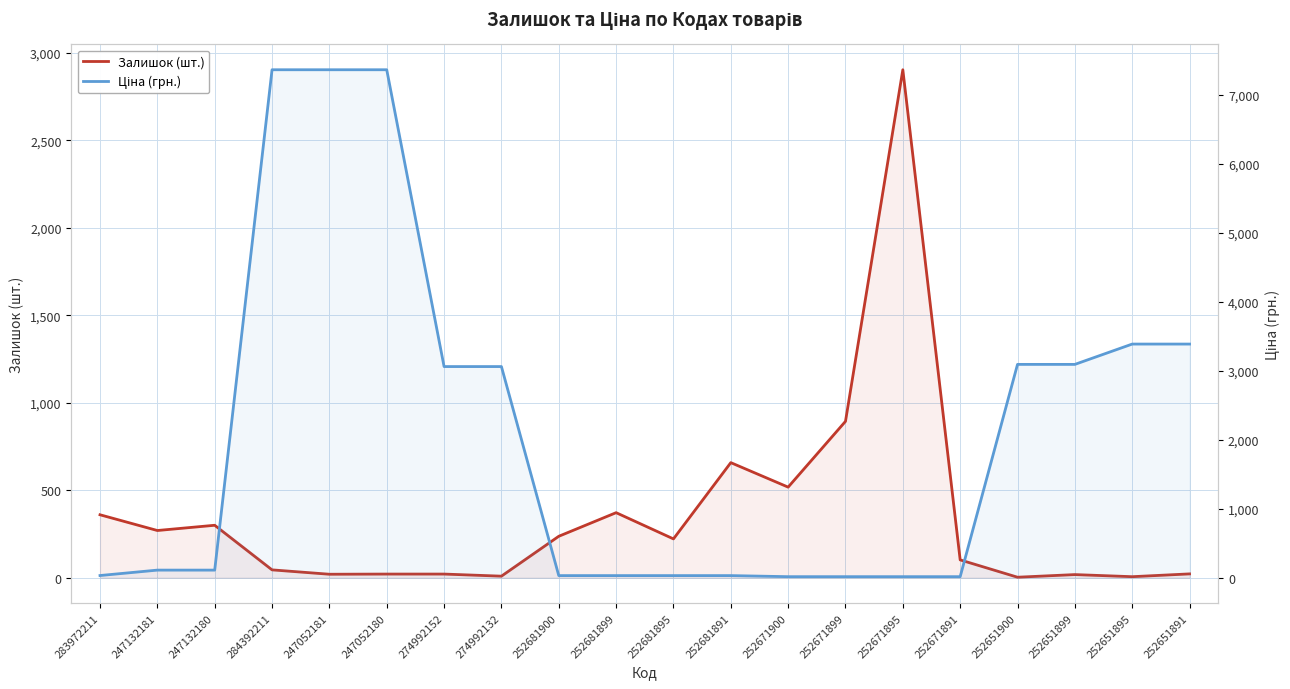

How many categories are shown in the chart?

20